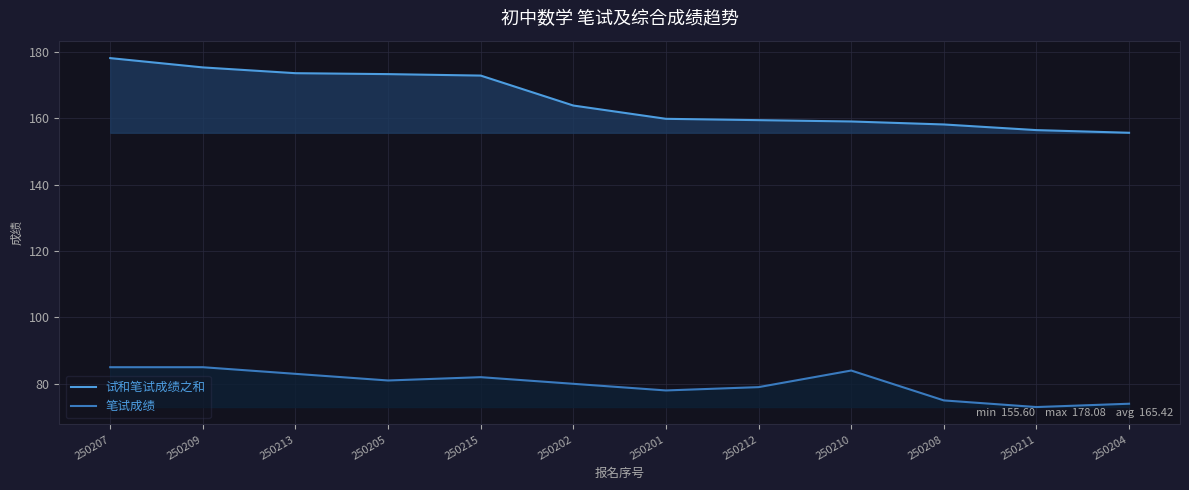

What is the sum of the 笔试成绩 values at 250207 and 250213?

168.0